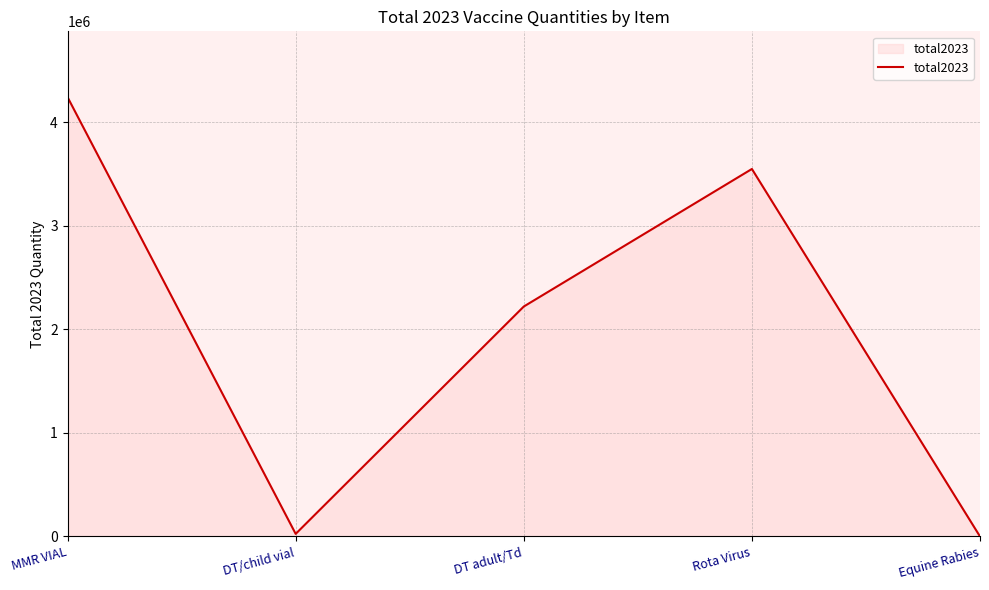

How many lines are shown in the chart?

1